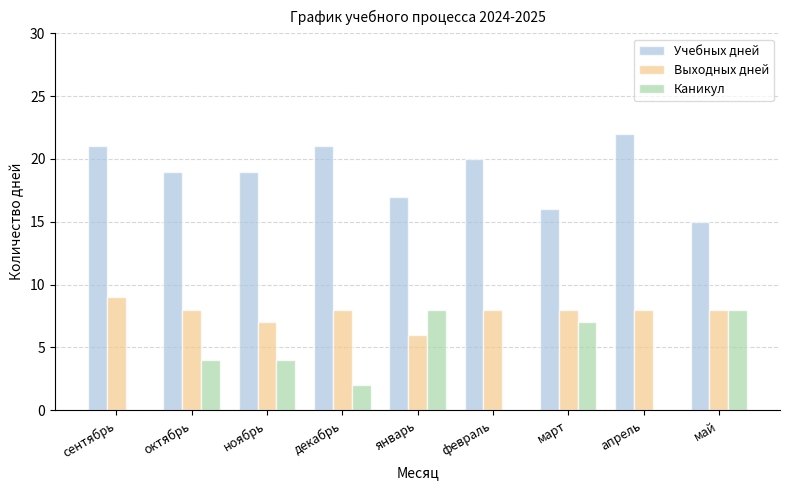

Count the number of categories in the chart.

9